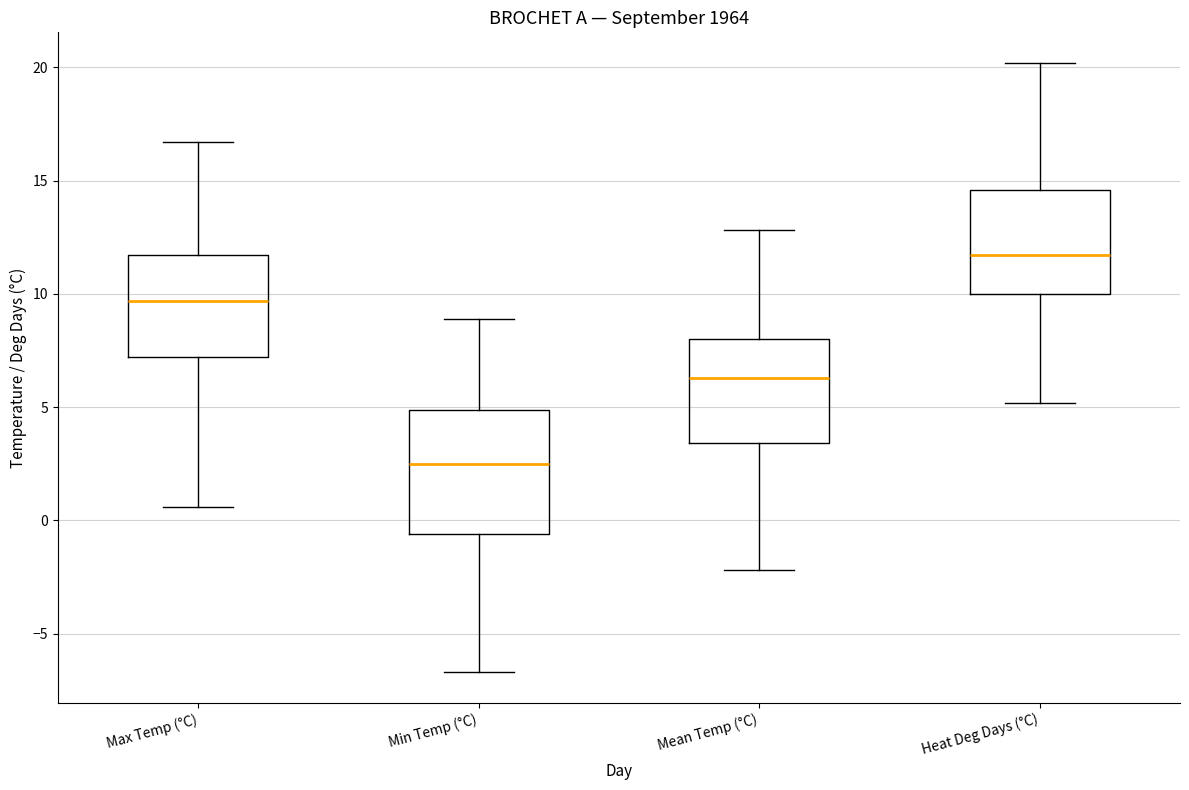

Reading left to right, read every box against the y-axis: the position of its median line, the range the box covers, and the ends of its whiskers. The values are not printed on the chart, so give them approximately, as read against the axis.

Max Temp (°C): median 9.5, box 7.0 to 11.5, whiskers 0.5 to 16.5
Min Temp (°C): median 2.5, box -0.5 to 5.0, whiskers -6.5 to 9.0
Mean Temp (°C): median 6.5, box 3.5 to 8.0, whiskers -2.0 to 13.0
Heat Deg Days (°C): median 11.5, box 10.0 to 14.5, whiskers 5.0 to 20.0